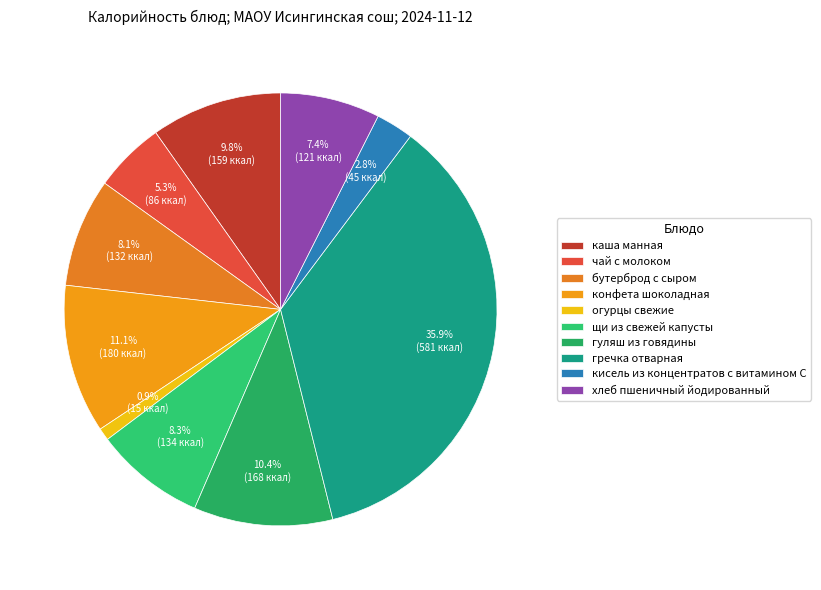

Combined, do каша манная and кисель из концентратов с витамином С account for over 50%?

No